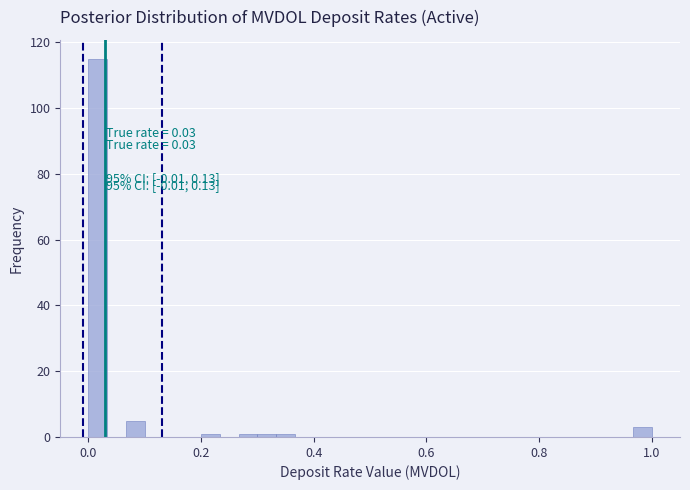

Read against the x-axis, roughly where is the centre of the tallest bar?

0.02